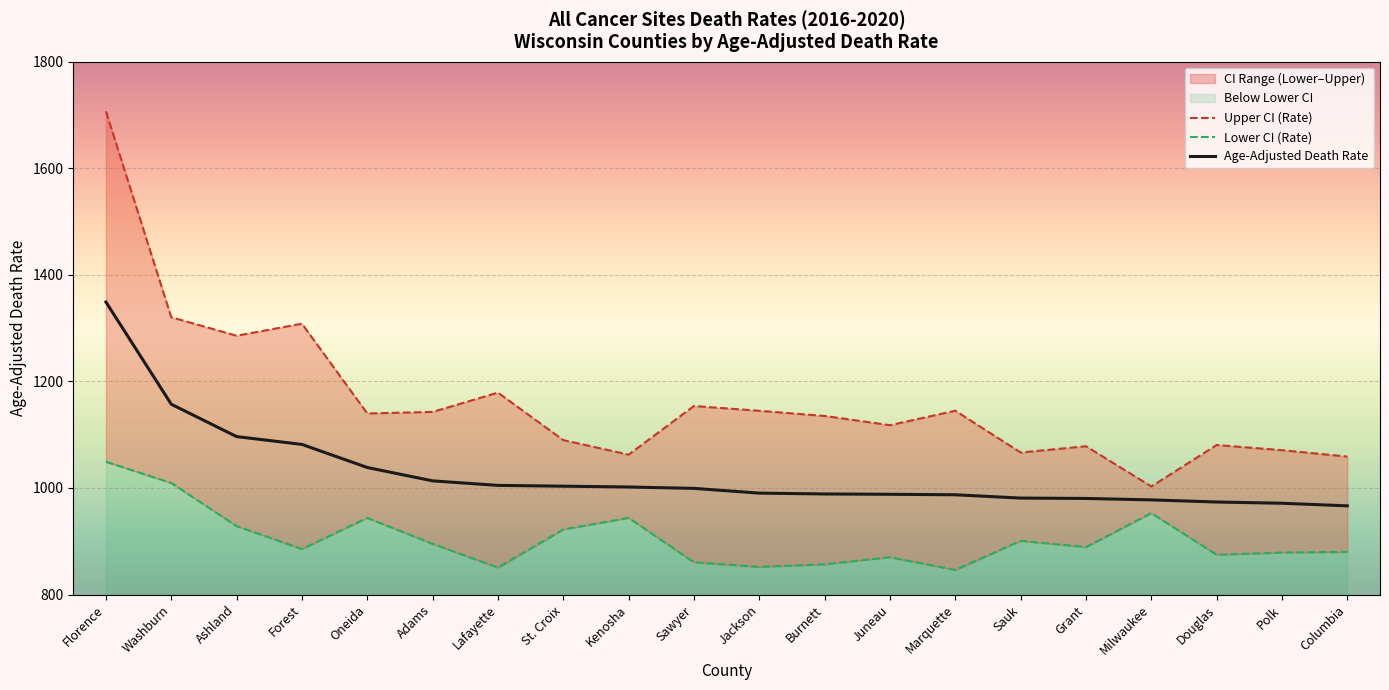

List the labels in order of Age-Adjusted Death Rate value, smallest first.

Columbia, Polk, Douglas, Milwaukee, Grant, Sauk, Marquette, Juneau, Burnett, Jackson, Sawyer, Kenosha, St. Croix, Lafayette, Adams, Oneida, Forest, Ashland, Washburn, Florence